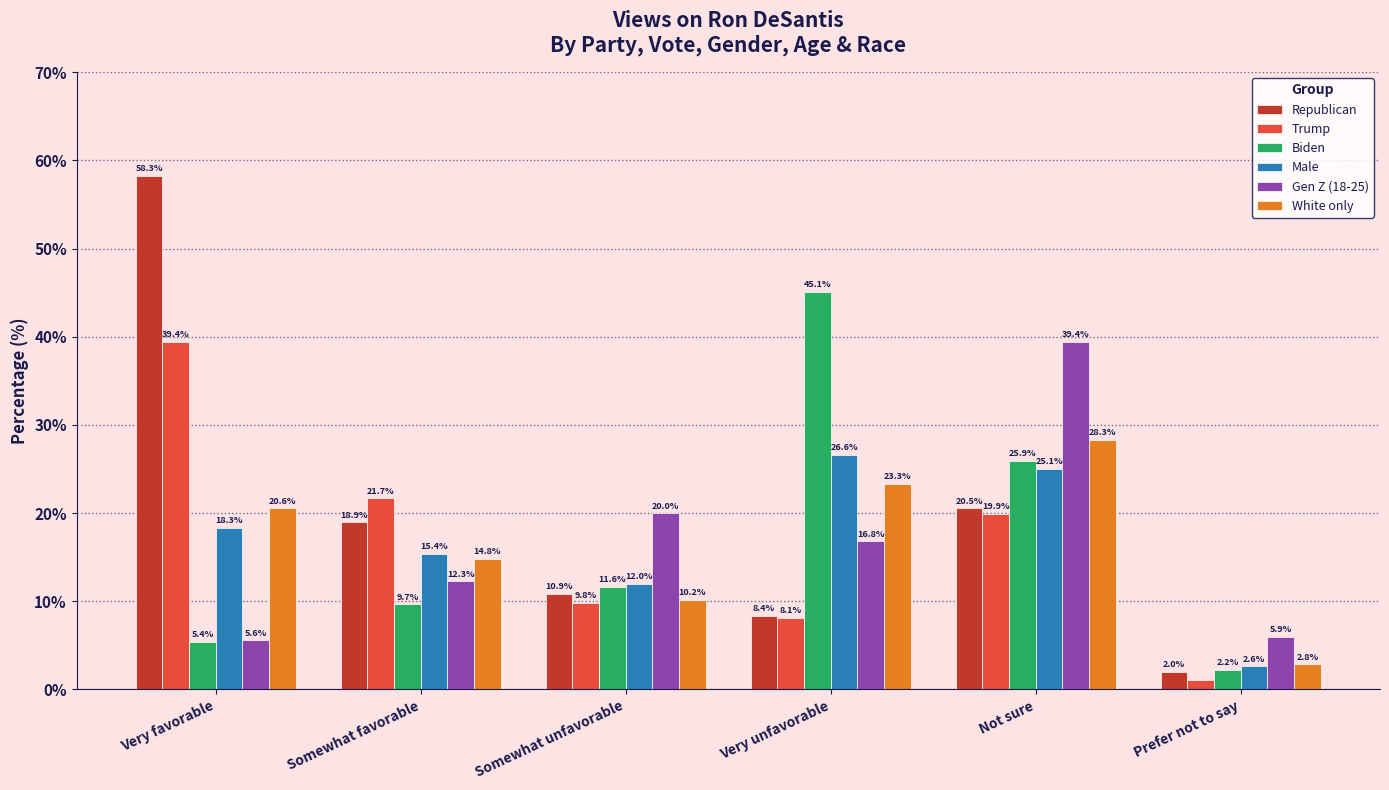

At how many categories does at least one series exceed 31?

3